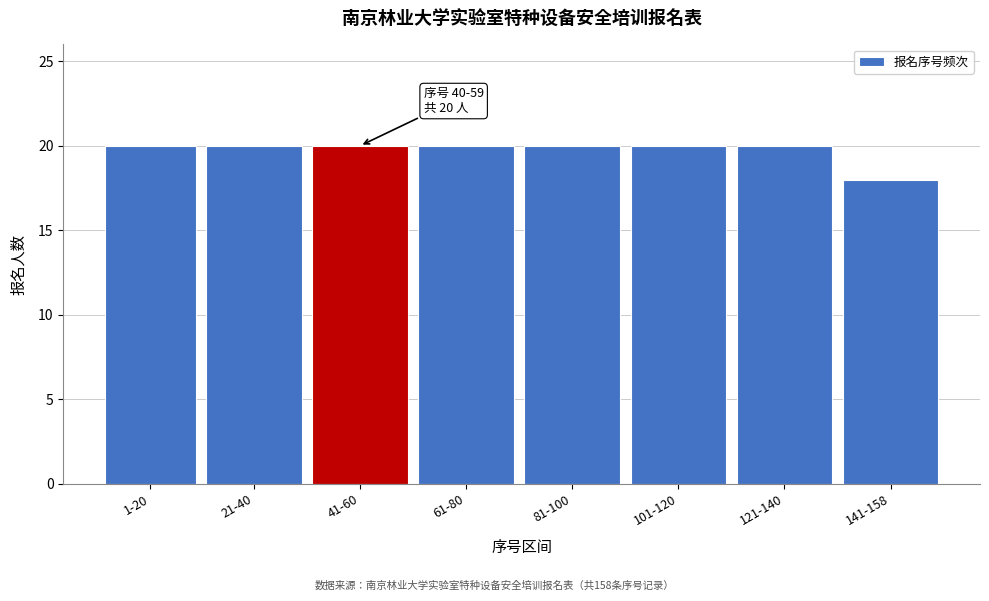

Reading left to right, transcribe all the data shown in this chart.

1-20=20	21-40=20	41-60=20	61-80=20	81-100=20	101-120=20	121-140=20	141-158=18